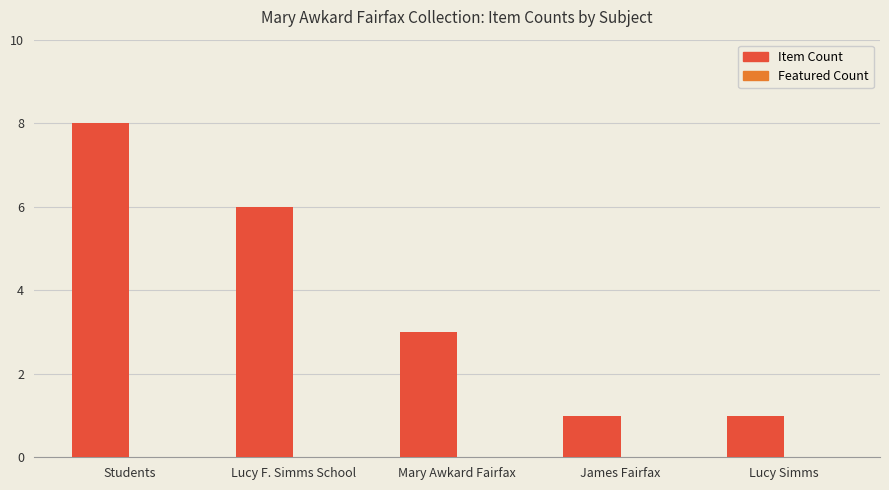

True or false: the data shows 8 at Students.

True